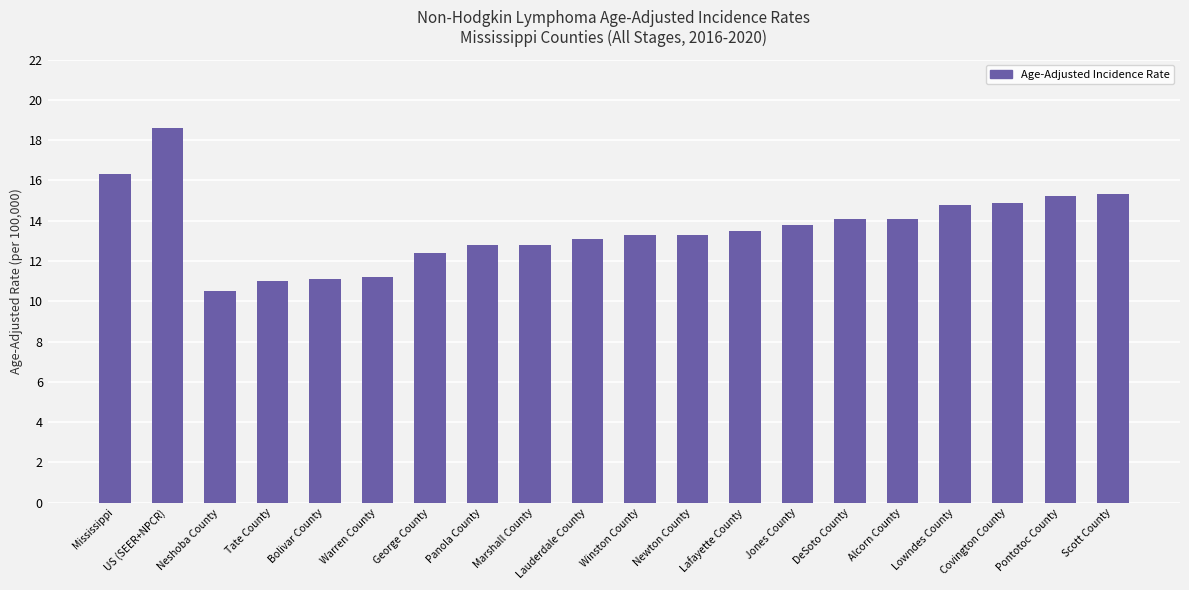

What is the ratio of the value at Panola County to the value at Alcorn County?

0.9